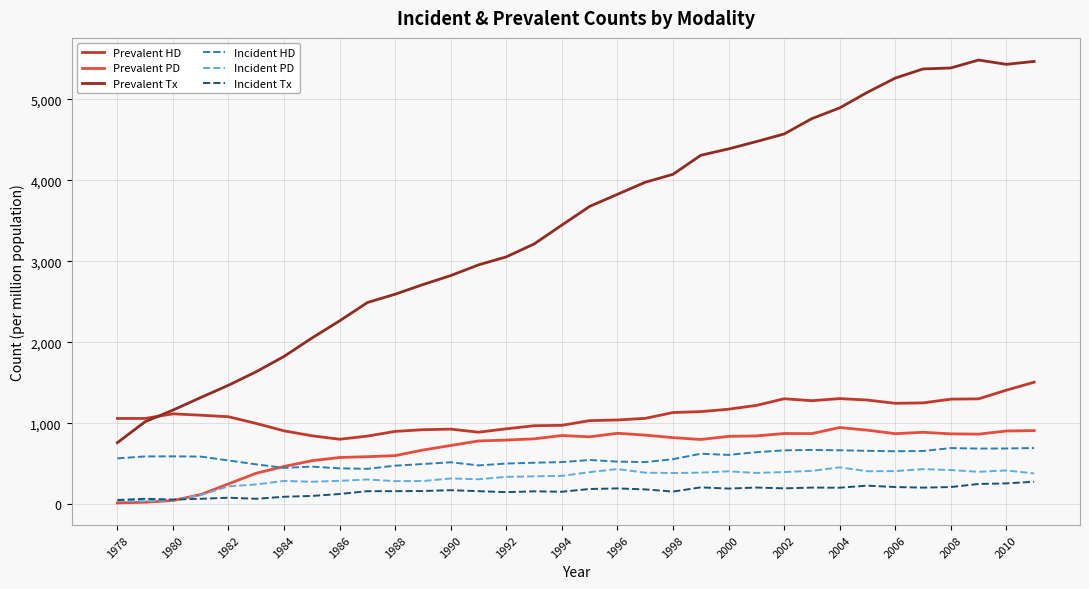

Which series has the largest total across all categories?

Prevalent Tx